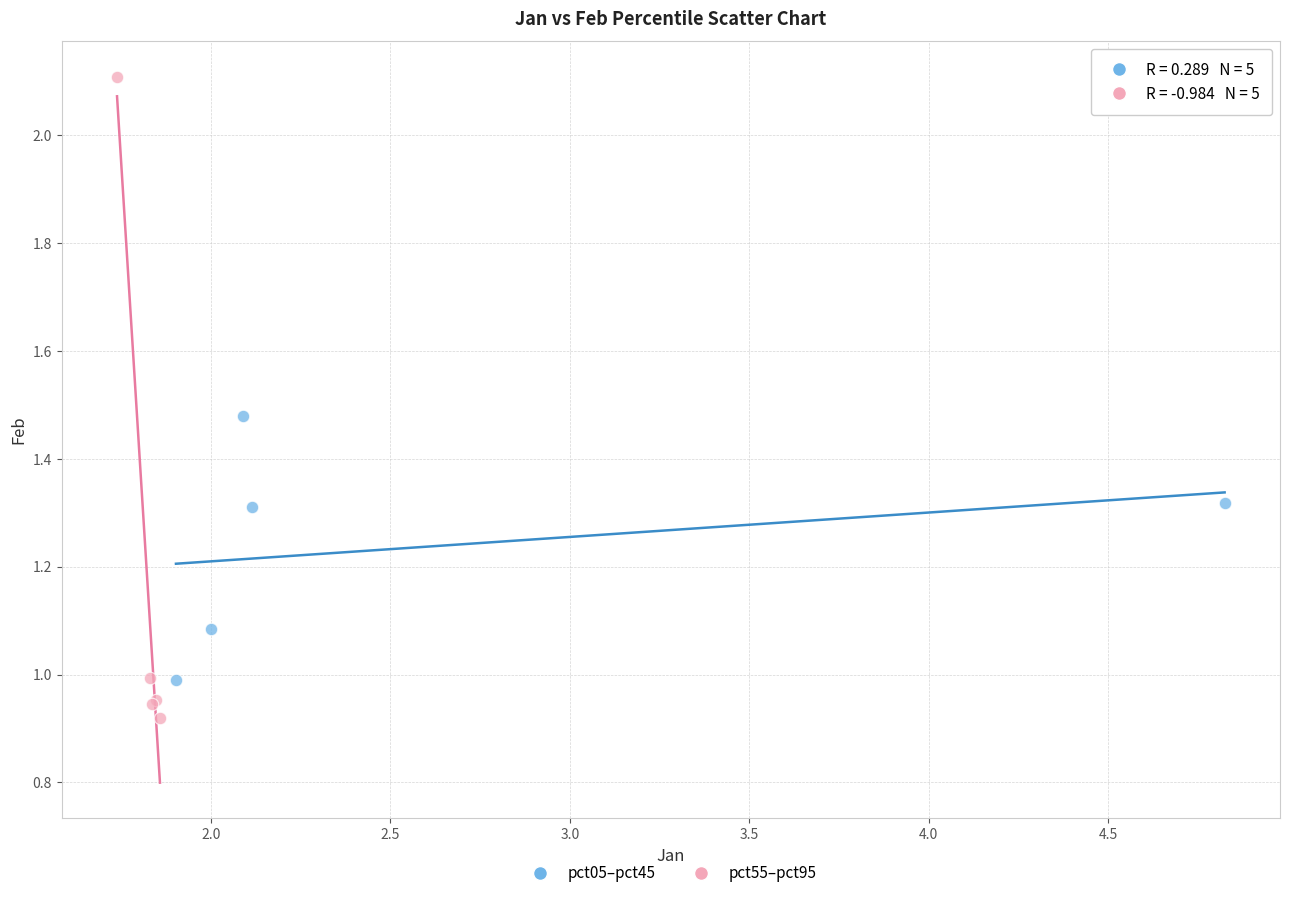

Which series has the largest Y range (max minus min)?

pct55–pct95